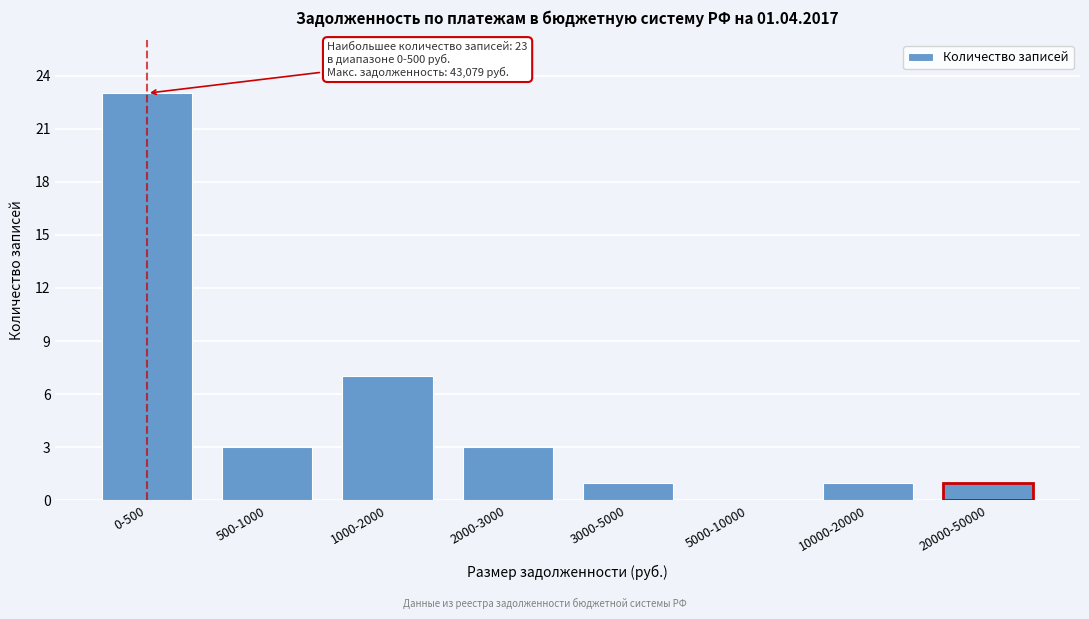

Reading left to right, transcribe all the data shown in this chart.

0-500=23	500-1000=3	1000-2000=7	2000-3000=3	3000-5000=1	5000-10000=0	10000-20000=1	20000-50000=1